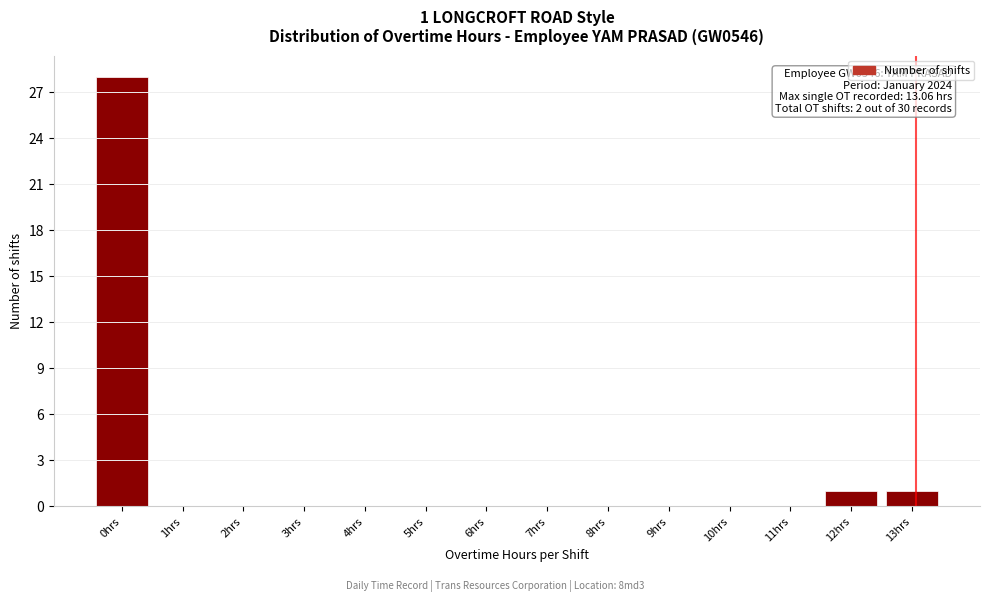

Reading left to right, what are all the values shown in this chart?

0hrs=28	1hrs=0	2hrs=0	3hrs=0	4hrs=0	5hrs=0	6hrs=0	7hrs=0	8hrs=0	9hrs=0	10hrs=0	11hrs=0	12hrs=1	13hrs=1